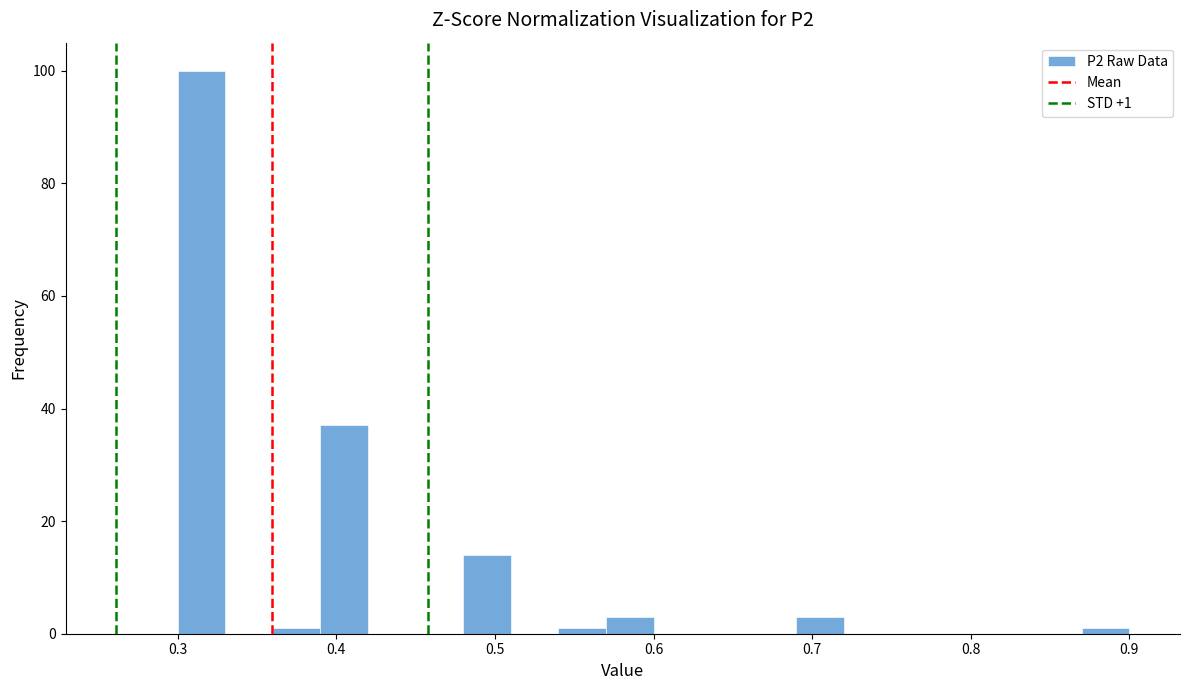

Read against the x-axis, roughly where is the centre of the tallest bar?

0.32